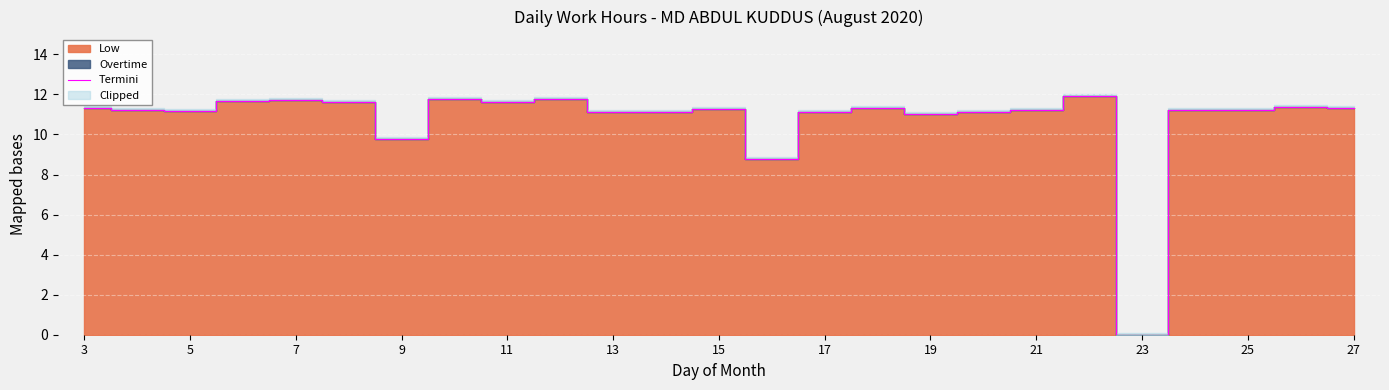

How many values exceed 11?

22